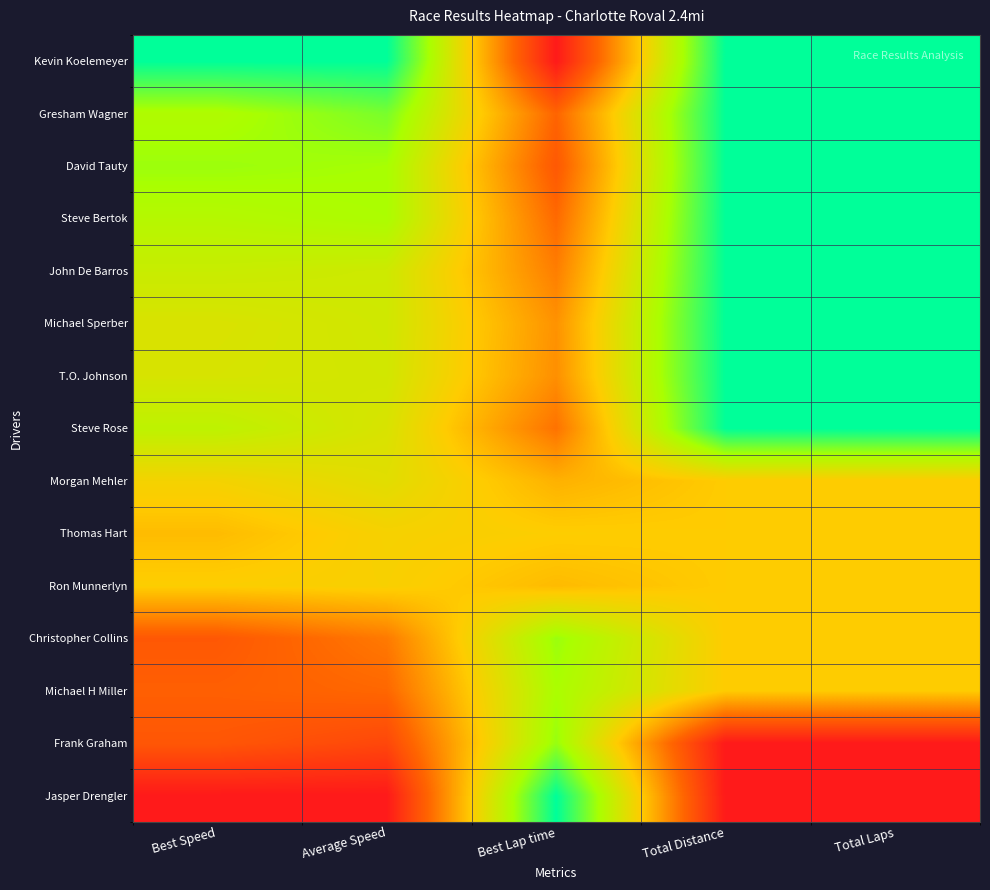

Reading left to right, transcribe all the data shown in this chart.

Kevin Koelemeyer: Best Speed=1.0	Average Speed=1.0	Best Lap time=0.0	Total Distance=1.0	Total Laps=1.0
Gresham Wagner: Best Speed=0.7	Average Speed=0.8	Best Lap time=0.2	Total Distance=1.0	Total Laps=1.0
David Tauty: Best Speed=0.8	Average Speed=0.8	Best Lap time=0.2	Total Distance=1.0	Total Laps=1.0
Steve Bertok: Best Speed=0.7	Average Speed=0.7	Best Lap time=0.3	Total Distance=1.0	Total Laps=1.0
John De Barros: Best Speed=0.7	Average Speed=0.6	Best Lap time=0.3	Total Distance=1.0	Total Laps=1.0
Michael Sperber: Best Speed=0.6	Average Speed=0.6	Best Lap time=0.4	Total Distance=1.0	Total Laps=1.0
T.O. Johnson: Best Speed=0.6	Average Speed=0.6	Best Lap time=0.4	Total Distance=1.0	Total Laps=1.0
Steve Rose: Best Speed=0.7	Average Speed=0.6	Best Lap time=0.3	Total Distance=1.0	Total Laps=1.0
Morgan Mehler: Best Speed=0.5	Average Speed=0.6	Best Lap time=0.4	Total Distance=0.5	Total Laps=0.5
Thomas Hart: Best Speed=0.5	Average Speed=0.5	Best Lap time=0.5	Total Distance=0.5	Total Laps=0.5
Ron Munnerlyn: Best Speed=0.5	Average Speed=0.5	Best Lap time=0.5	Total Distance=0.5	Total Laps=0.5
Christopher Collins: Best Speed=0.2	Average Speed=0.3	Best Lap time=0.8	Total Distance=0.5	Total Laps=0.5
Michael H Miller: Best Speed=0.2	Average Speed=0.3	Best Lap time=0.7	Total Distance=0.5	Total Laps=0.5
Frank Graham: Best Speed=0.2	Average Speed=0.2	Best Lap time=0.8	Total Distance=0.0	Total Laps=0.0
Jasper Drengler: Best Speed=0.0	Average Speed=0.0	Best Lap time=1.0	Total Distance=0.0	Total Laps=0.0